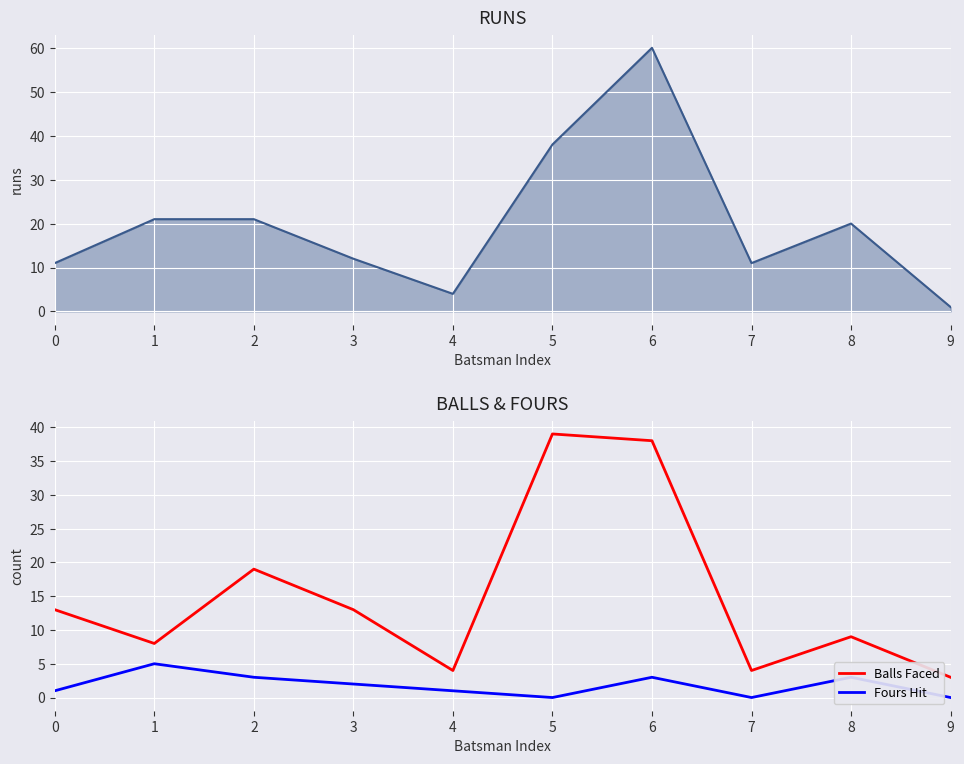

Reading left to right, list all the values displayed in this chart.

Runs: 0=11	1=21	2=21	3=12	4=4	5=38	6=60	7=11	8=20	9=1
Balls Faced: 0=13	1=8	2=19	3=13	4=4	5=39	6=38	7=4	8=9	9=3
Fours Hit: 0=1	1=5	2=3	3=2	4=1	5=0	6=3	7=0	8=3	9=0